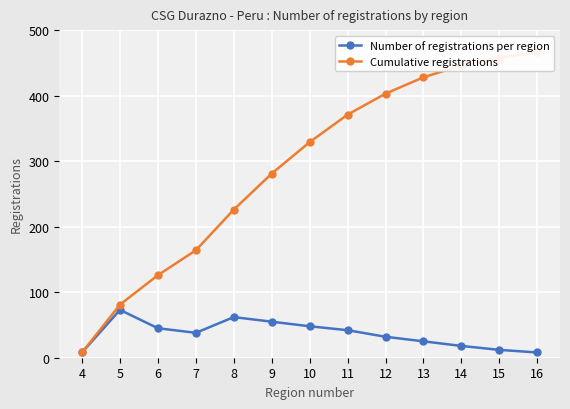

The value of Cumulative registrations at 7 is 164. True or false?

True